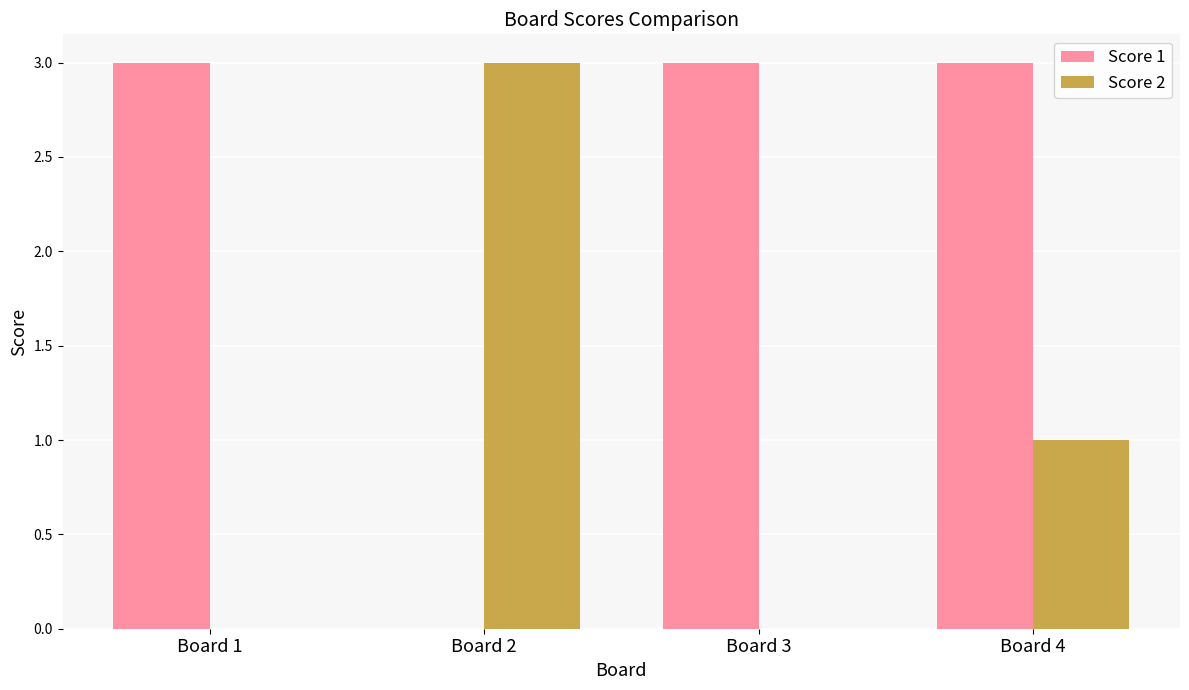

Count the number of data series in this chart.

2